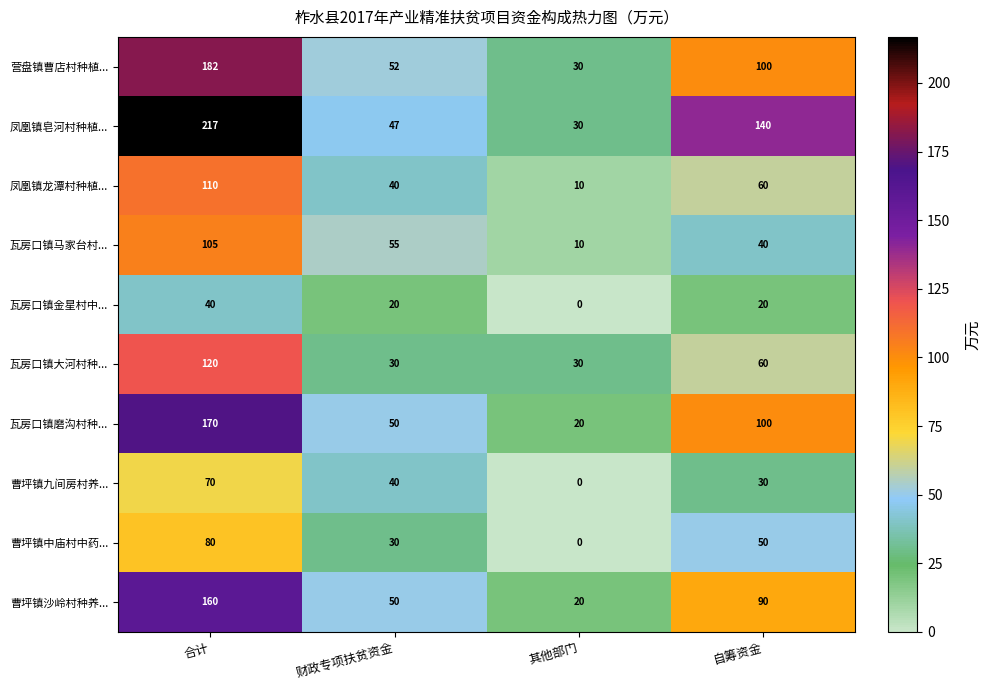

Which category has the lowest value in the 凤凰镇龙潭村种植... series?

其他部门